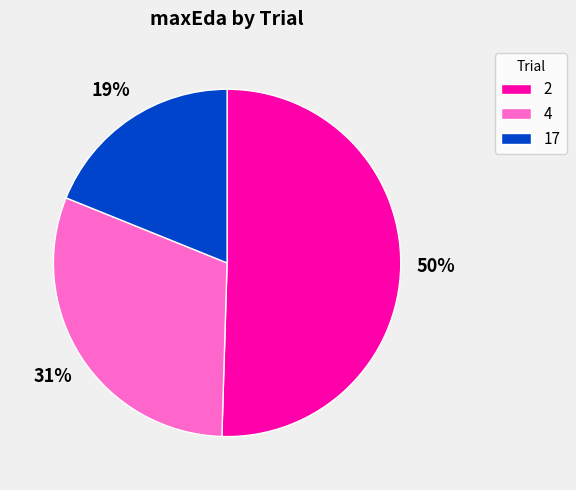

How many segments does this pie chart have?

3